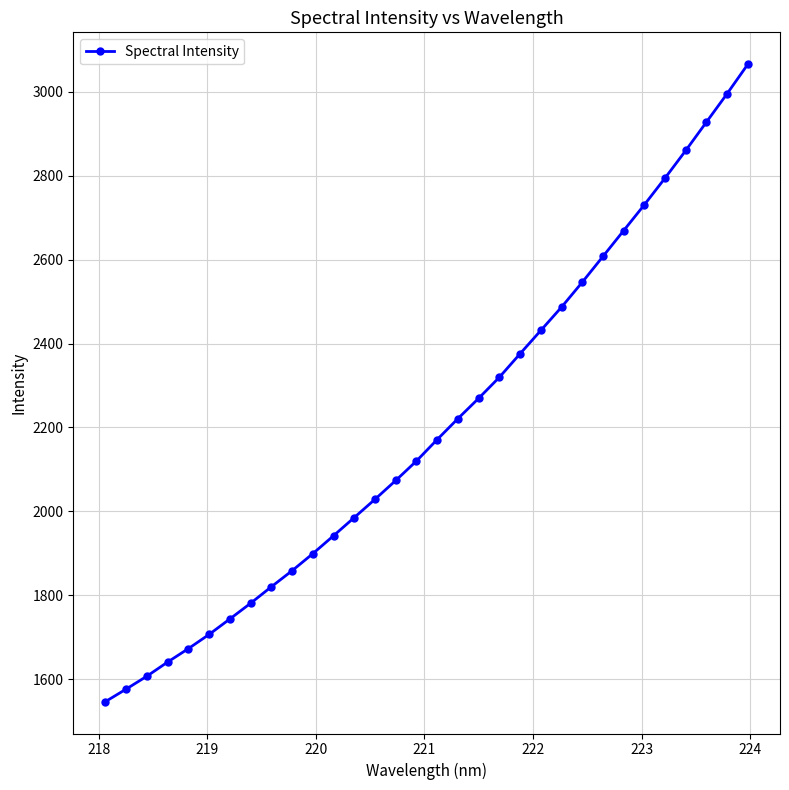

What is the value of the 12th point from the left?

1942.1